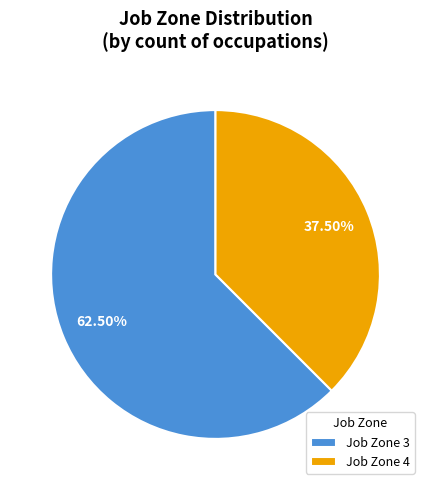

Rank the categories by value from lowest to highest.

Job Zone 4, Job Zone 3